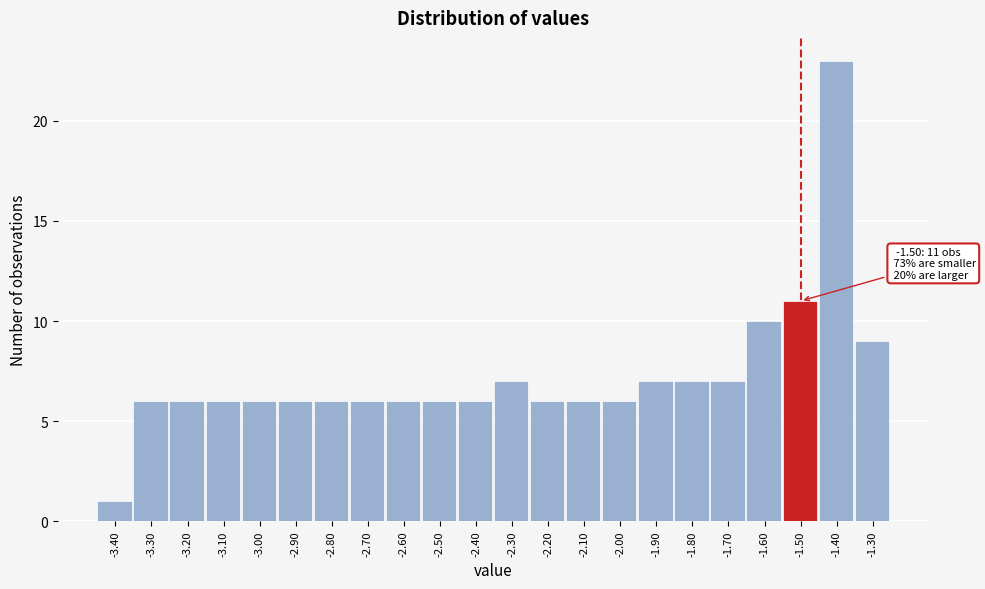

Which range on the x-axis has the tallest bar?

-1.45 to -1.35